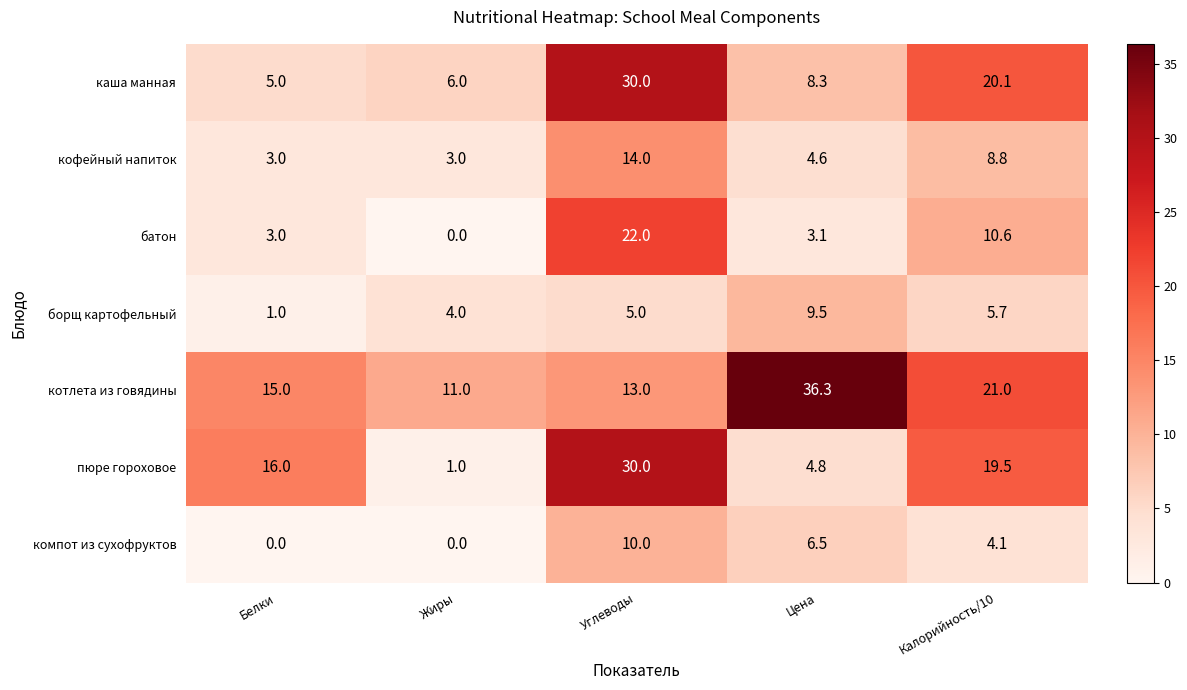

What is the difference between the maximum and second lowest values in the пюре гороховое series?

25.2